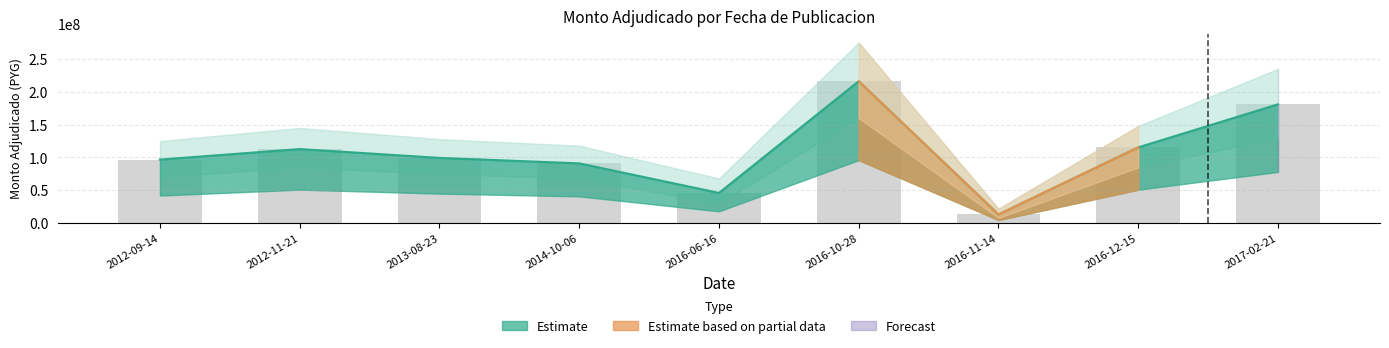

Are the bars horizontal?

No